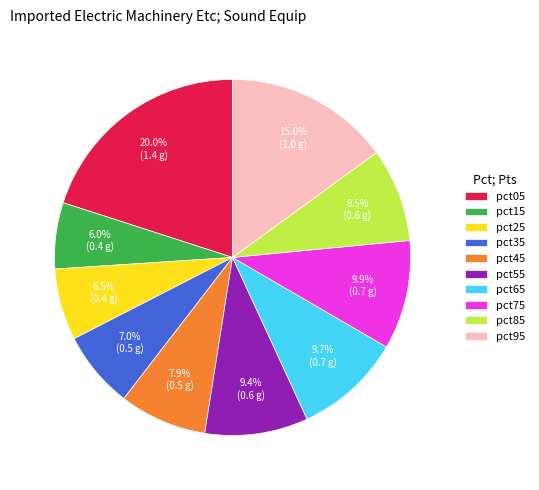

Which has a higher value, pct25 or pct75?

pct75